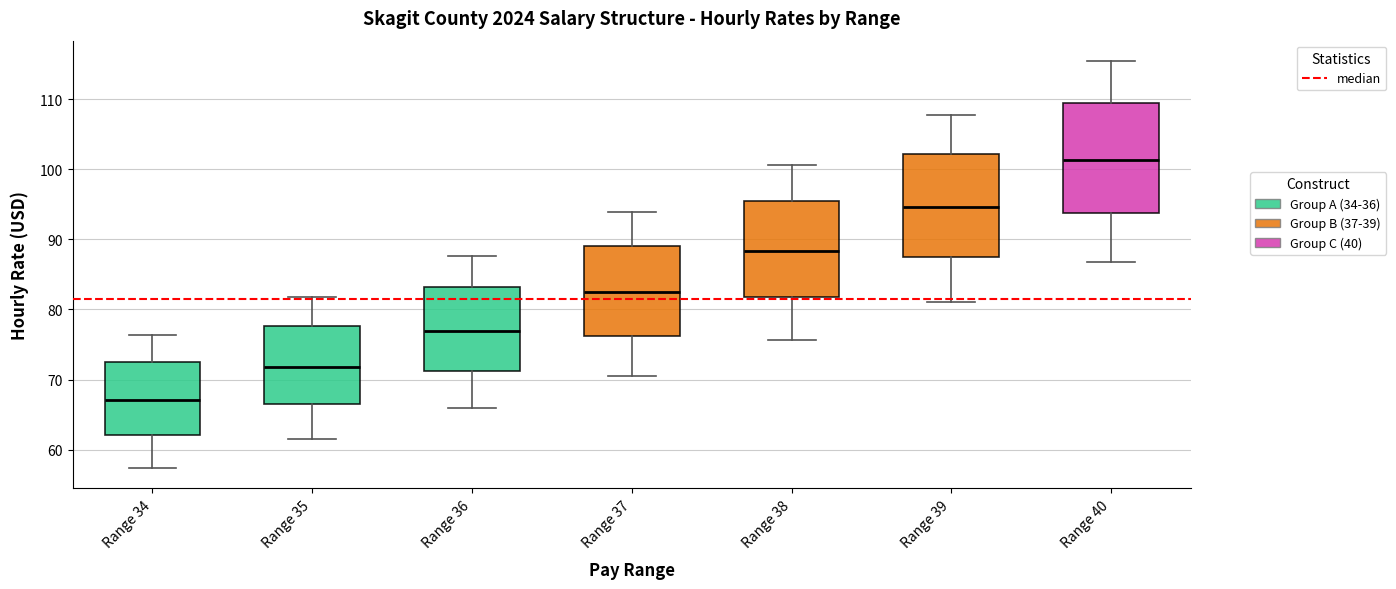

Where does the upper whisker of the box for Range 37 end on the y-axis? The values are not printed on the chart, so give them approximately, as read against the axis.

94